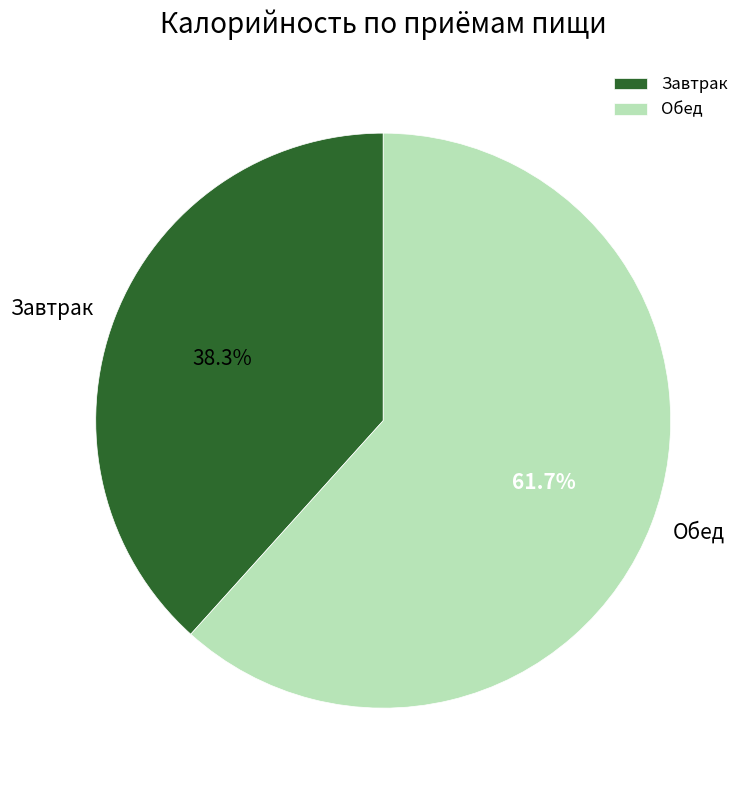

What portion of the pie excludes Обед?

38.3%